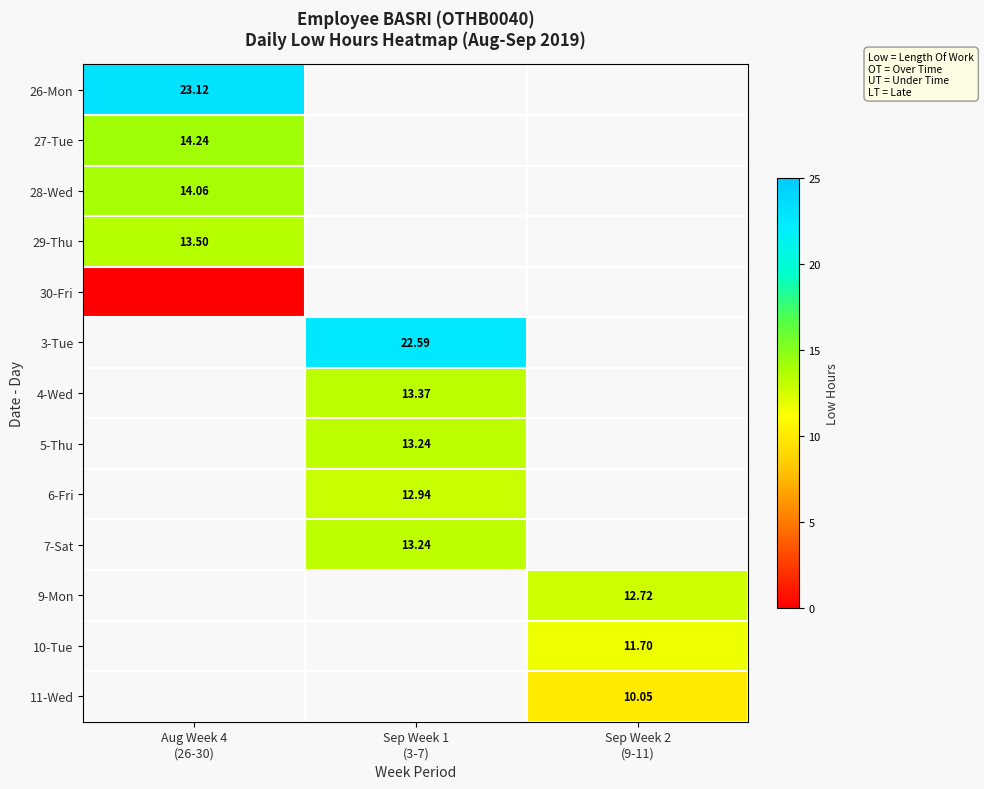

Is the value of 30-Fri at Sep Week 1 (3-7) greater than the value of 10-Tue at Sep Week 1 (3-7)?

No